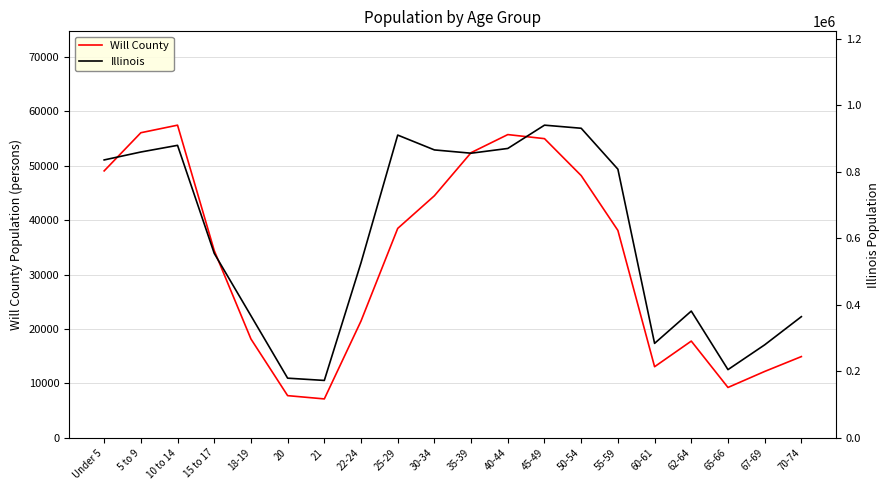

Count the number of categories in the chart.

20